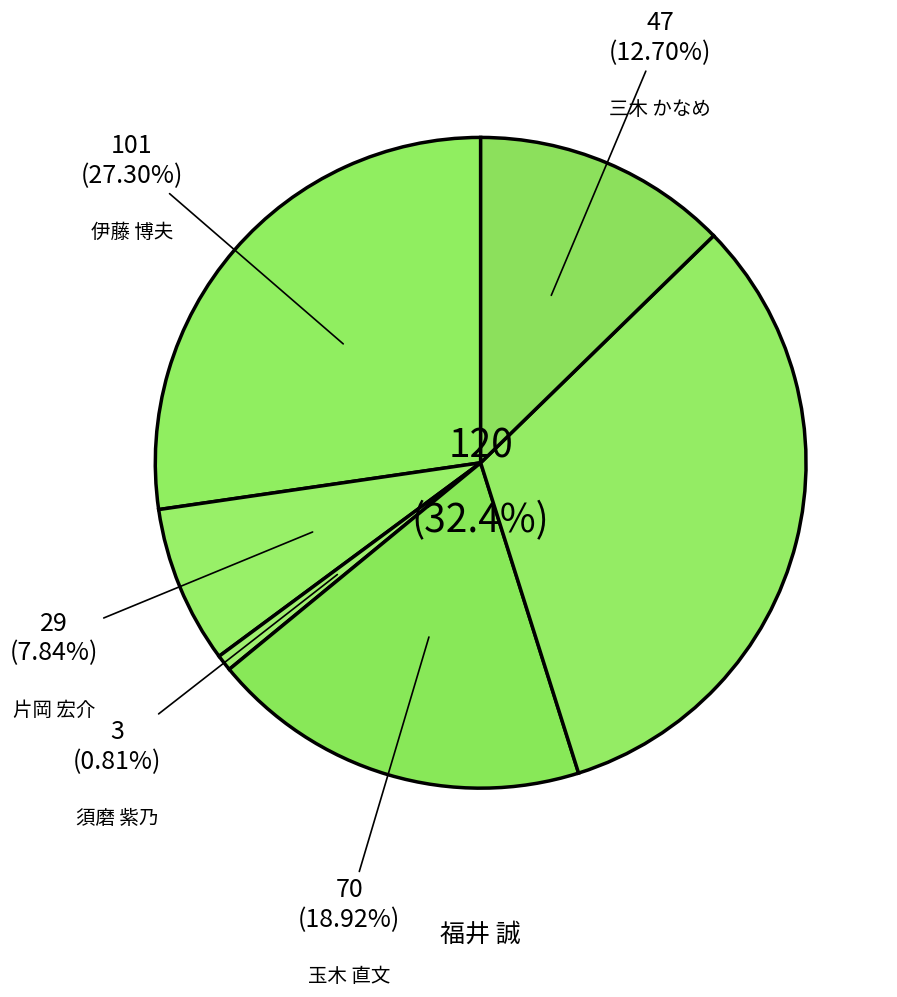

To the nearest percent, what portion does 玉木 直文 represent?

19%